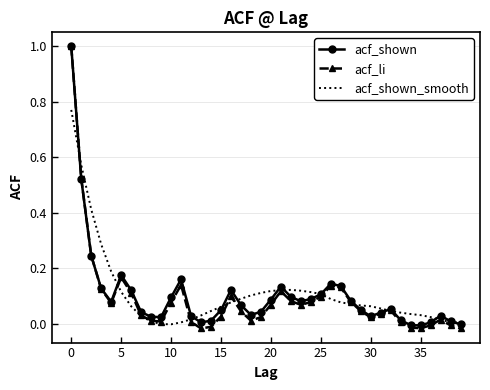

Which series has the widest spread of values?

acf_li